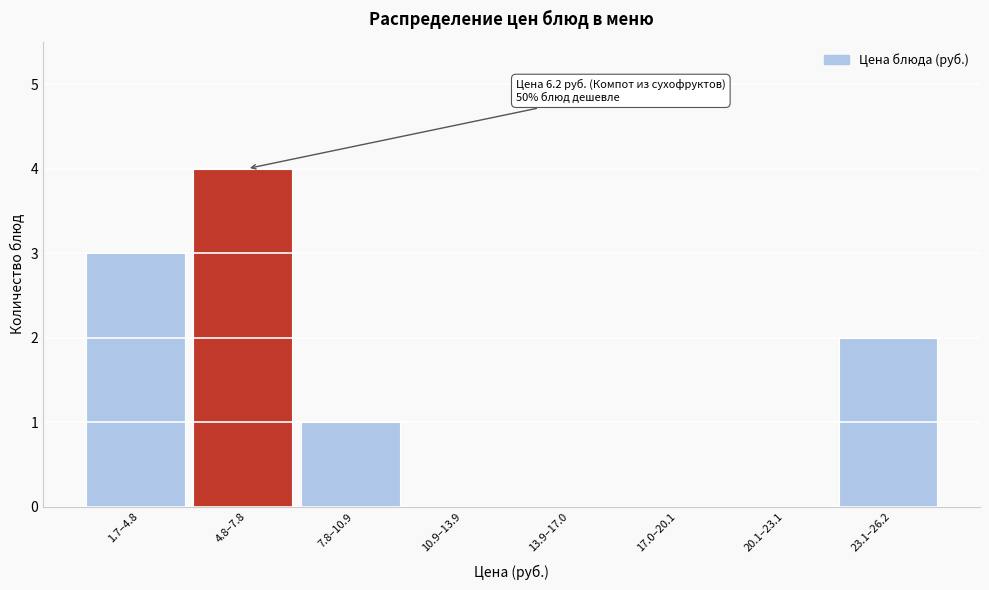

Reading left to right, what are all the values shown in this chart?

1.7–4.8=3	4.8–7.8=4	7.8–10.9=1	10.9–13.9=0	13.9–17.0=0	17.0–20.1=0	20.1–23.1=0	23.1–26.2=2